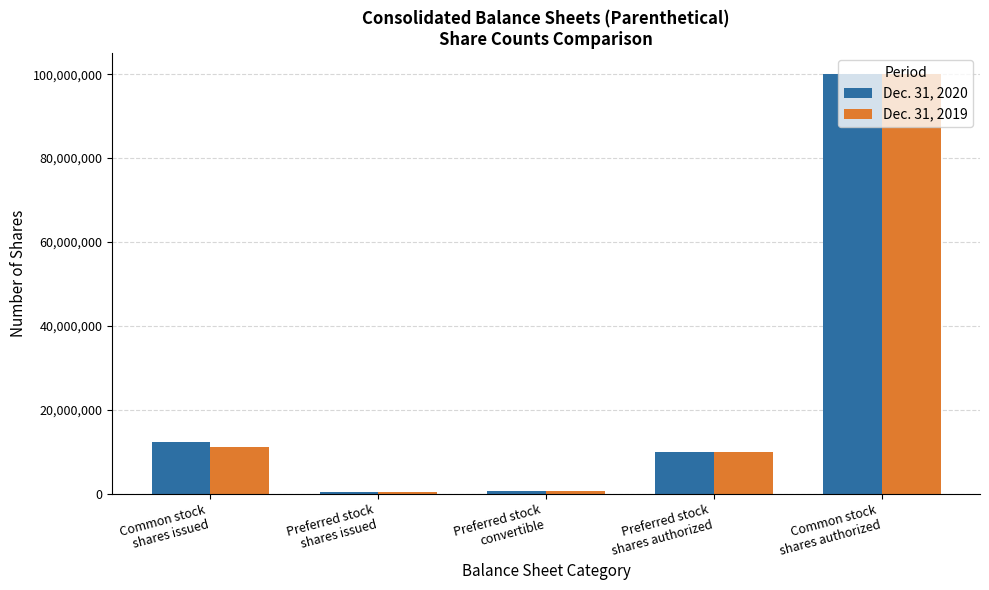

Rank the series by their average value, from highest to lowest.

Dec. 31, 2020, Dec. 31, 2019